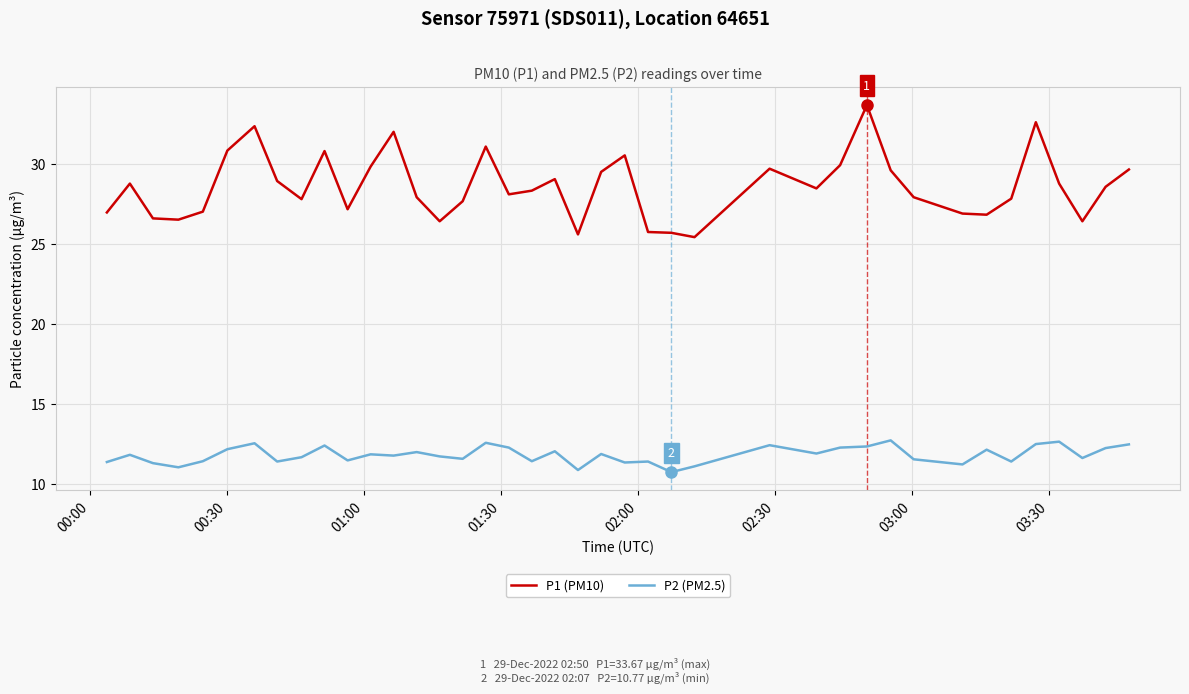

What is the lowest value of the P1 (PM10) series?

25.4